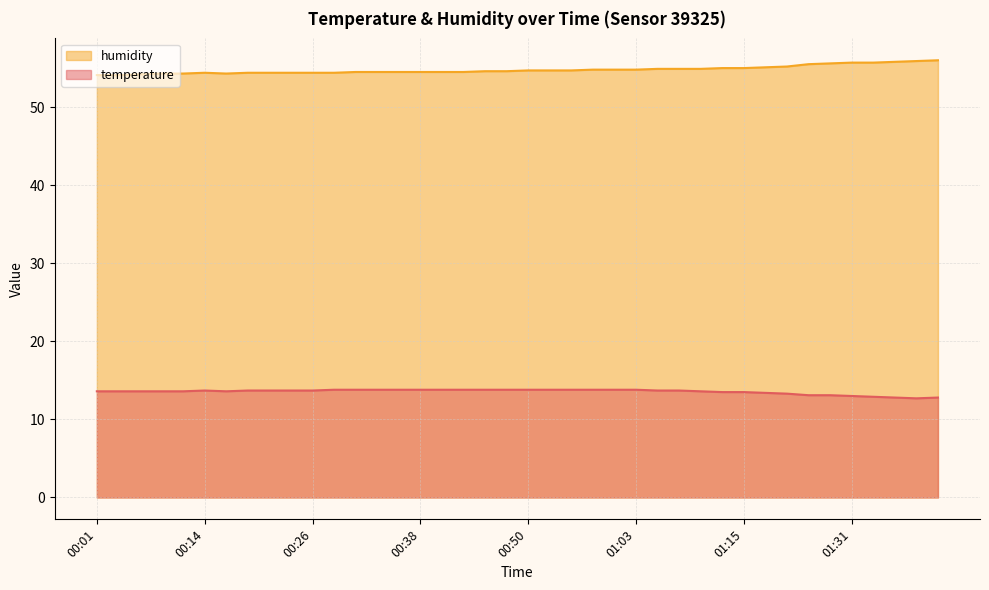

Reading right to left, transcribe all the data shown in this chart.

temperature: 12.8	12.7	12.8	12.9	13.0	13.1	13.1	13.3	13.4	13.5	13.5	13.6	13.7	13.7	13.8	13.8	13.8	13.8	13.8	13.8	13.8	13.8	13.8	13.8	13.8	13.8	13.8	13.8	13.8	13.7	13.7	13.7	13.7	13.6	13.7	13.6	13.6	13.6	13.6	13.6
humidity: 56.0	55.9	55.8	55.7	55.7	55.6	55.5	55.2	55.1	55.0	55.0	54.9	54.9	54.9	54.8	54.8	54.8	54.7	54.7	54.7	54.6	54.6	54.5	54.5	54.5	54.5	54.5	54.5	54.4	54.4	54.4	54.4	54.4	54.3	54.4	54.3	54.3	54.2	54.1	54.1